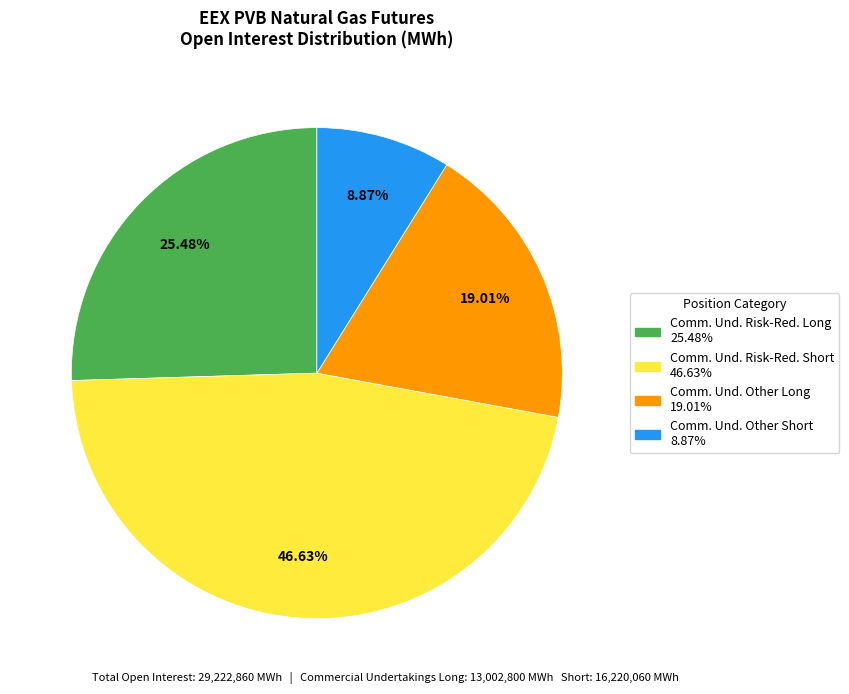

Is there a majority slice in this chart?

No